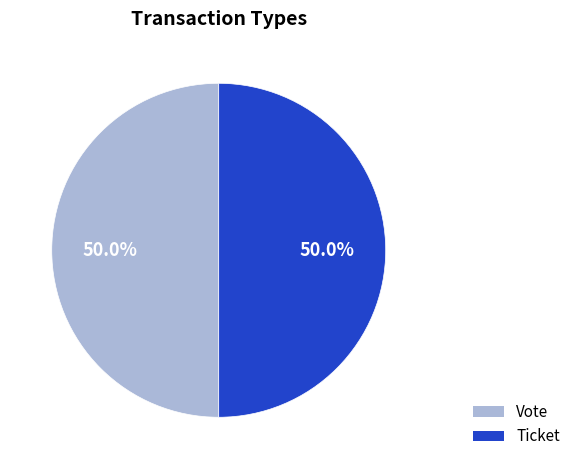

Is the sum of Vote and Ticket greater than half?

Yes